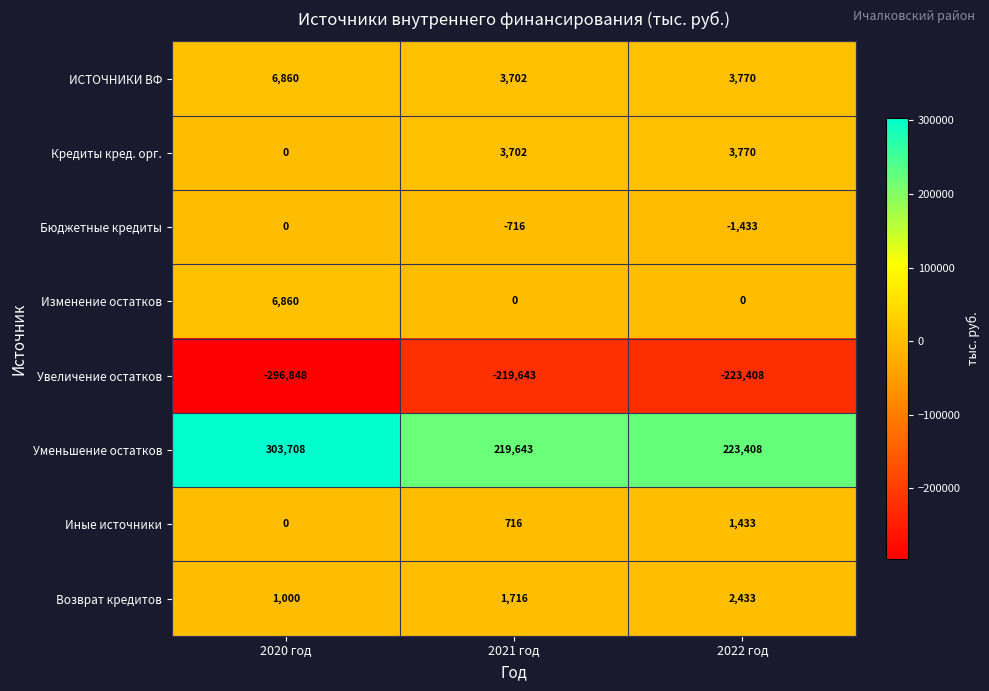

How many series are shown in this chart?

8